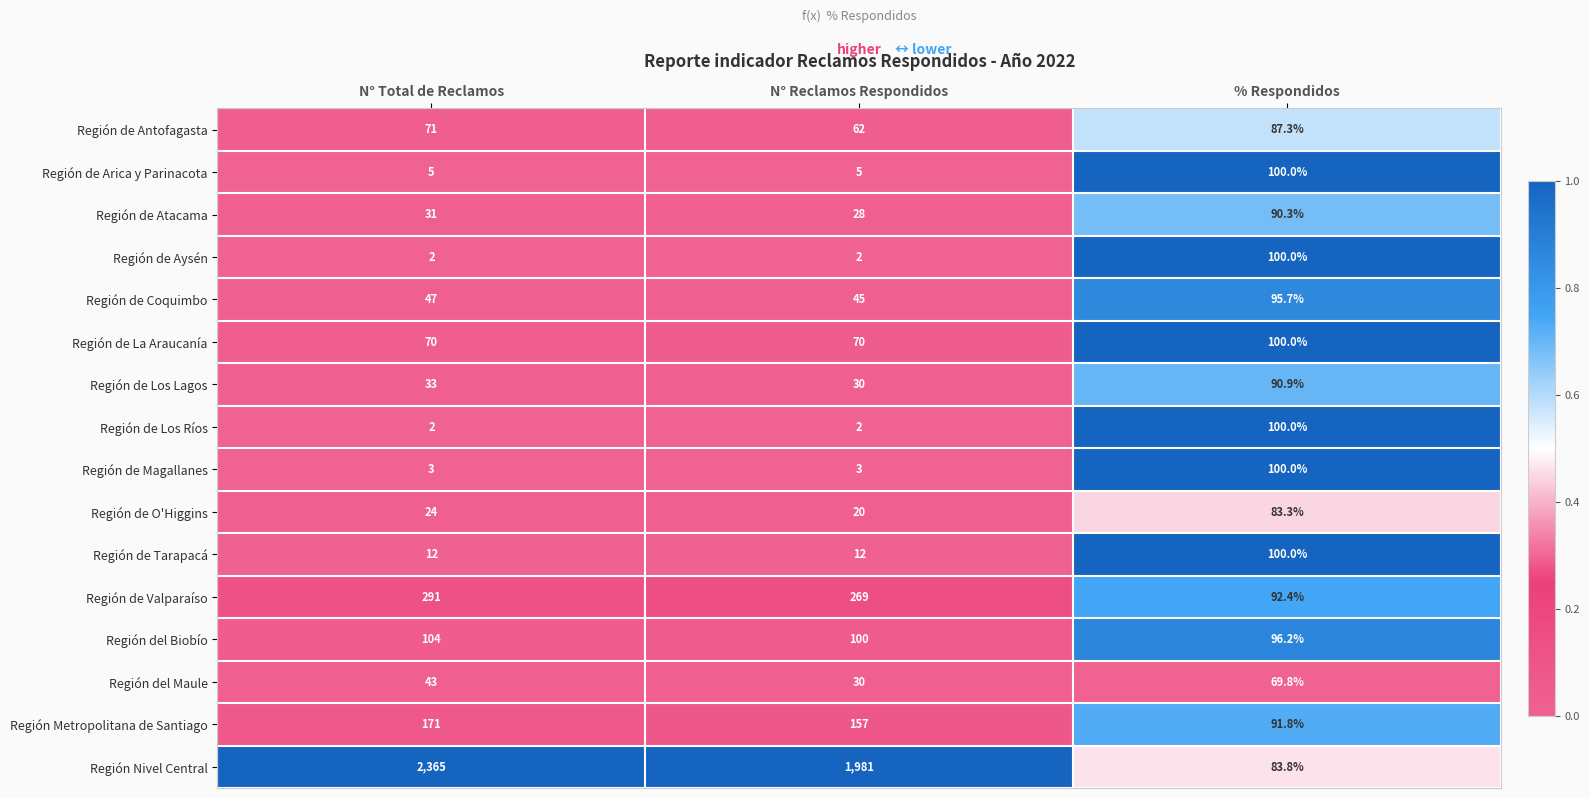

Rank the categories by Región de Los Lagos value from highest to lowest.

% Respondidos, N° Total de Reclamos, N° Reclamos Respondidos